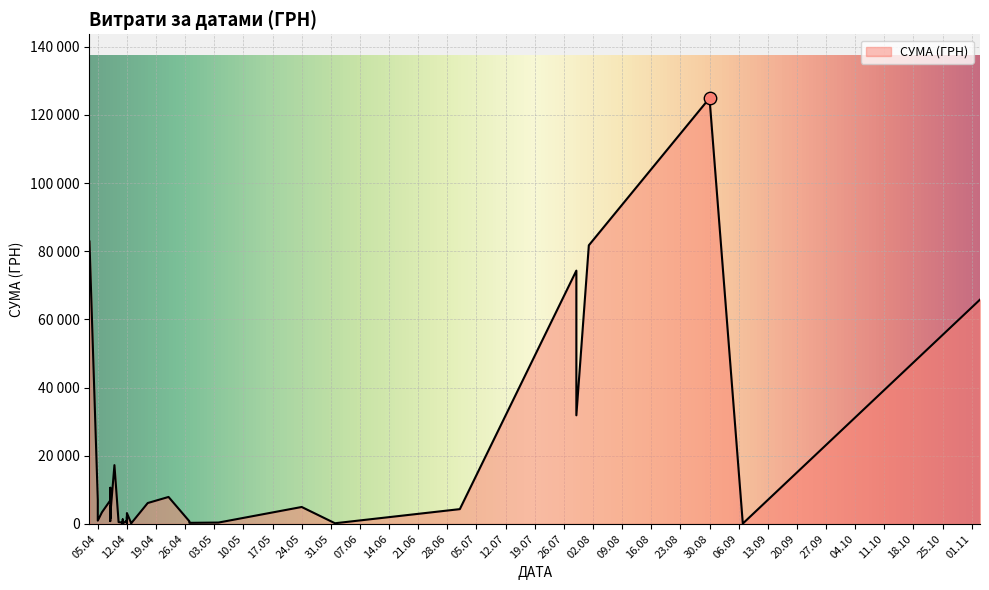

Which has a higher value, 01.07.2016 or 10.04.2016?

01.07.2016